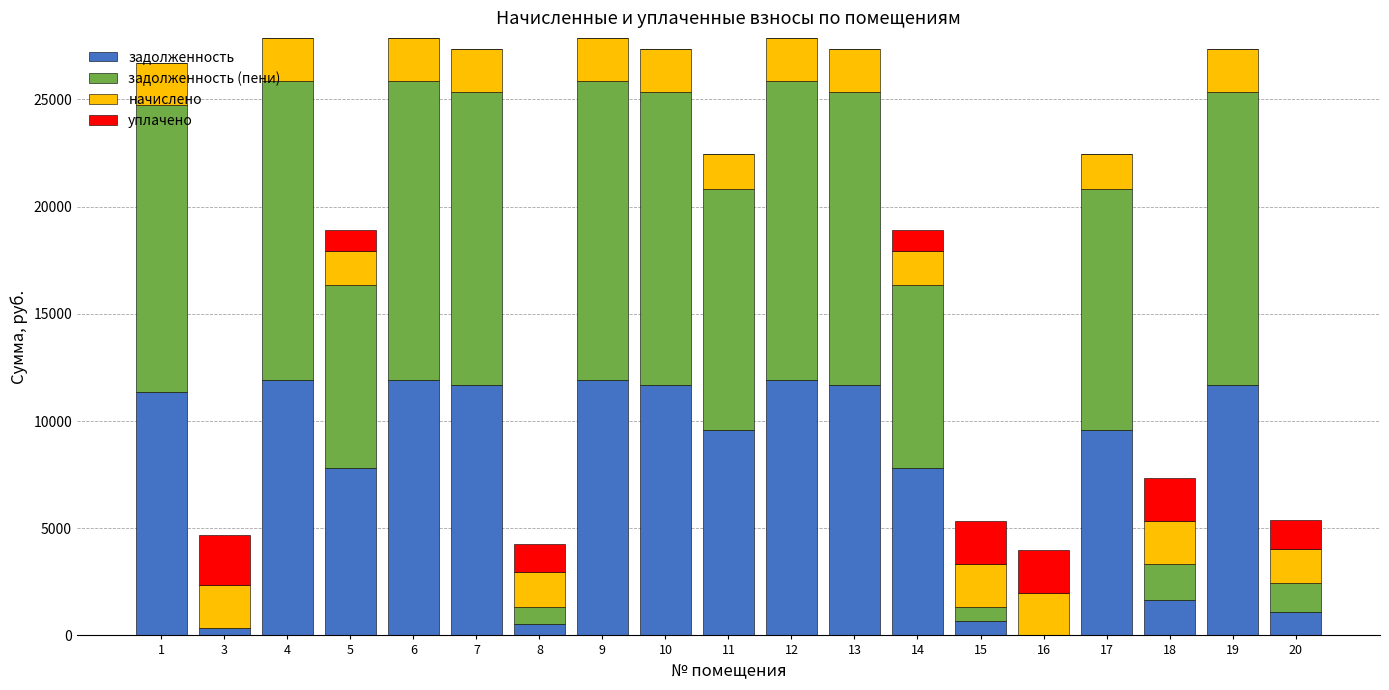

The value of задолженность at 20 is 1079.7. True or false?

True